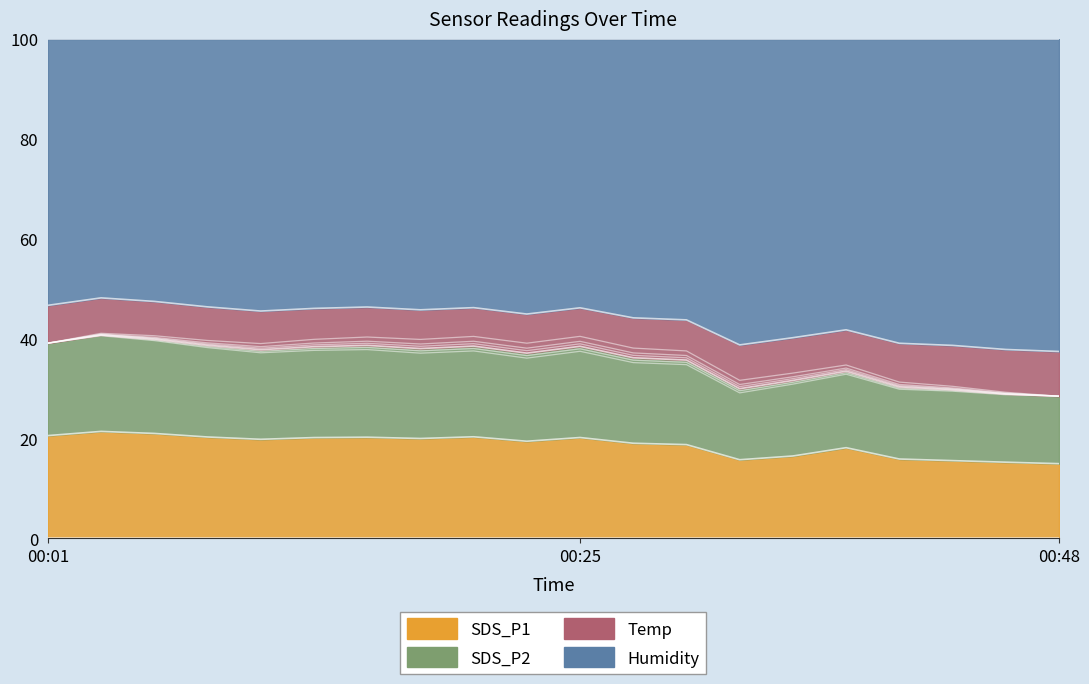

Between 00:01 and 00:25, which is larger?

00:01